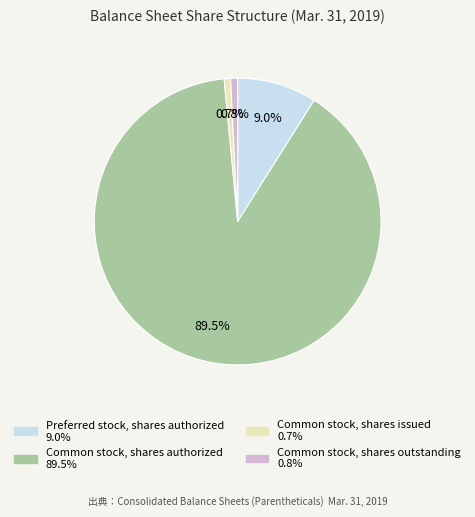

How many slices are in this pie chart?

4